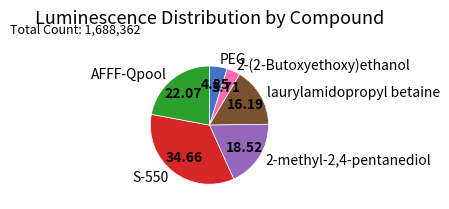

Rank the categories by value from highest to lowest.

S-550, AFFF-Qpool, 2-methyl-2,4-pentanediol, laurylamidopropyl betaine, PEG, 2-(2-Butoxyethoxy)ethanol